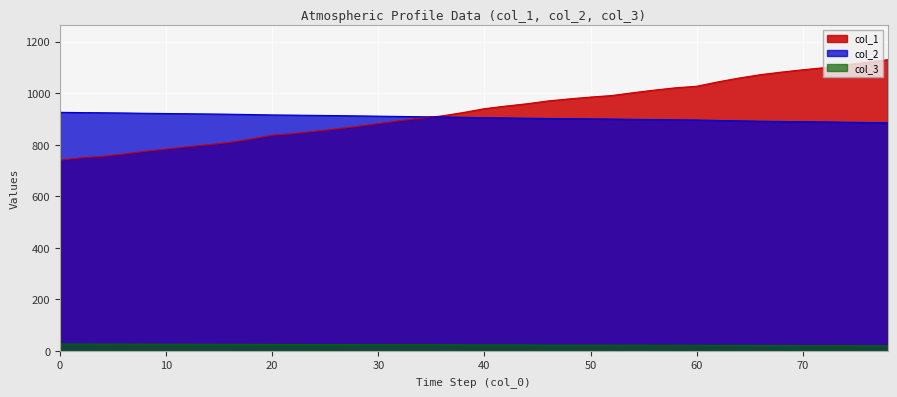

True or false: col_2 has a value of 358.5 at 70.

False